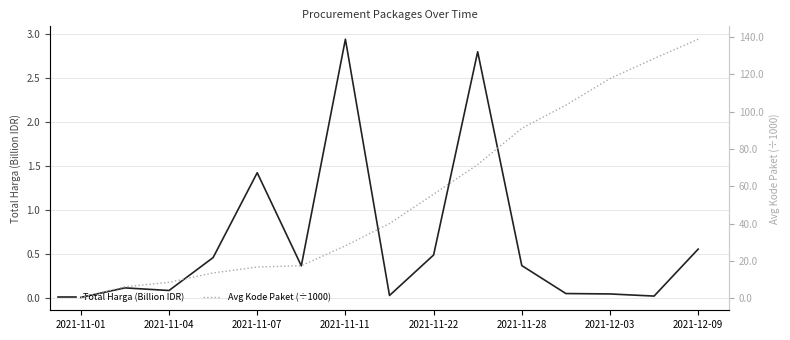

What are all the series names shown in the legend?

Total Harga (Billion IDR), Avg Kode Paket (÷1000)